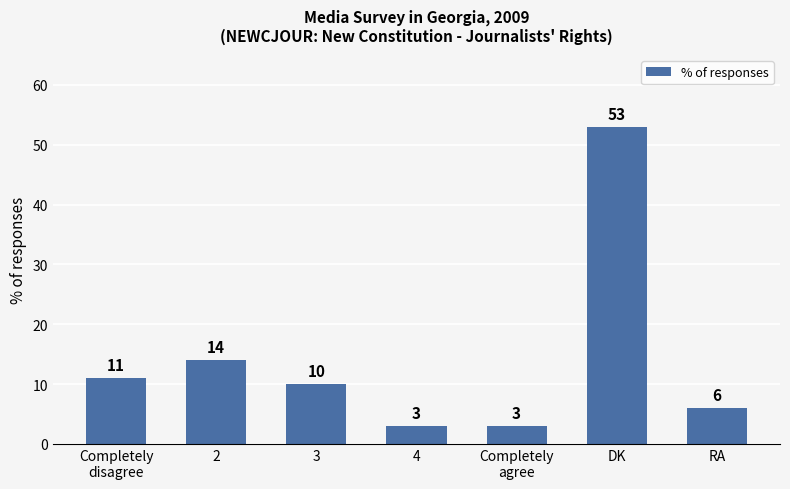

What is the label of the 6th bar from the left?

DK